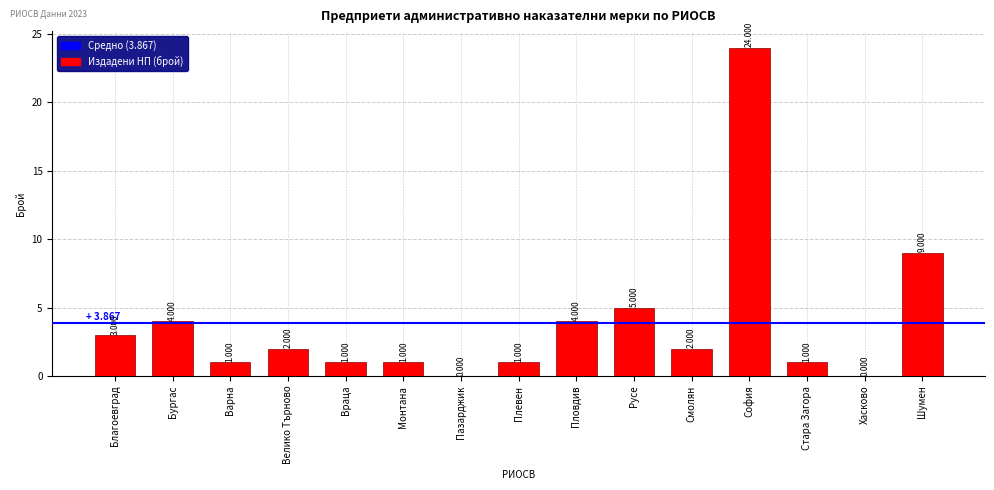

Where does the data first go above 2?

Благоевград